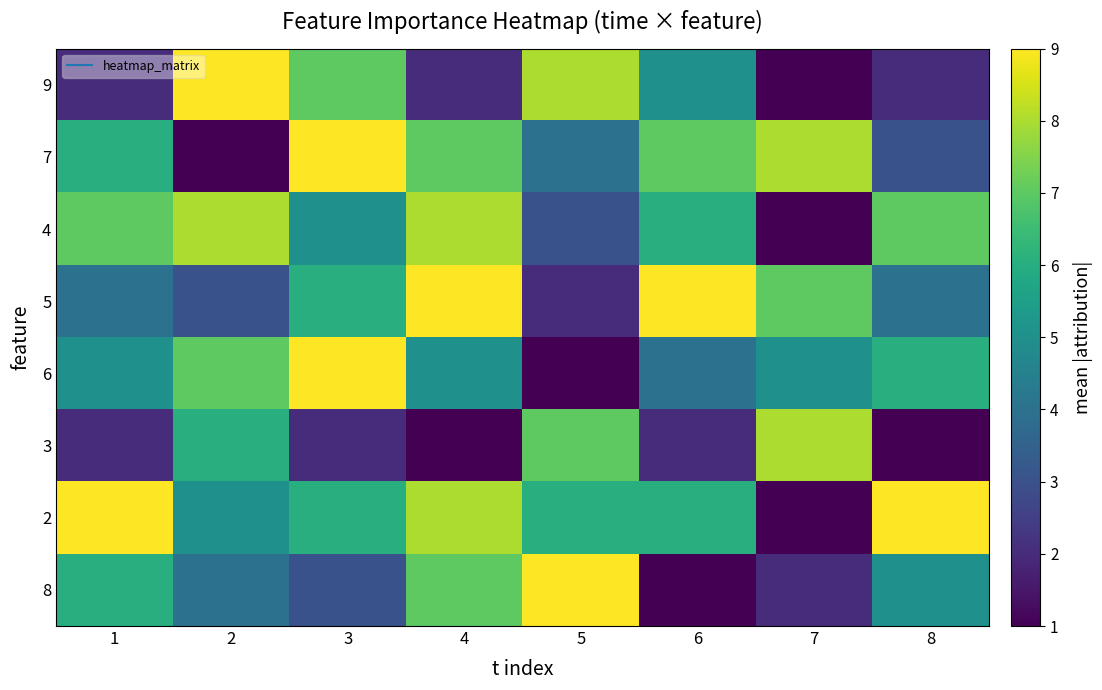

What is the difference between the highest and lowest values at 3?

7